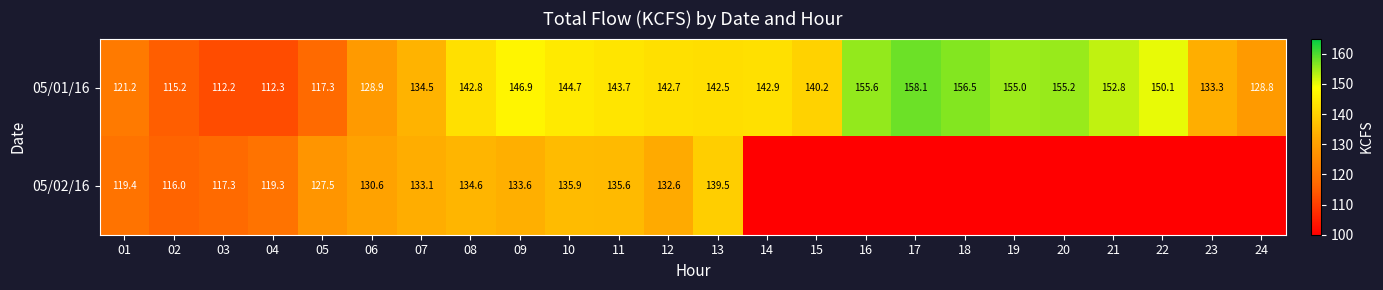

What is the total value across all series at 10?

280.6